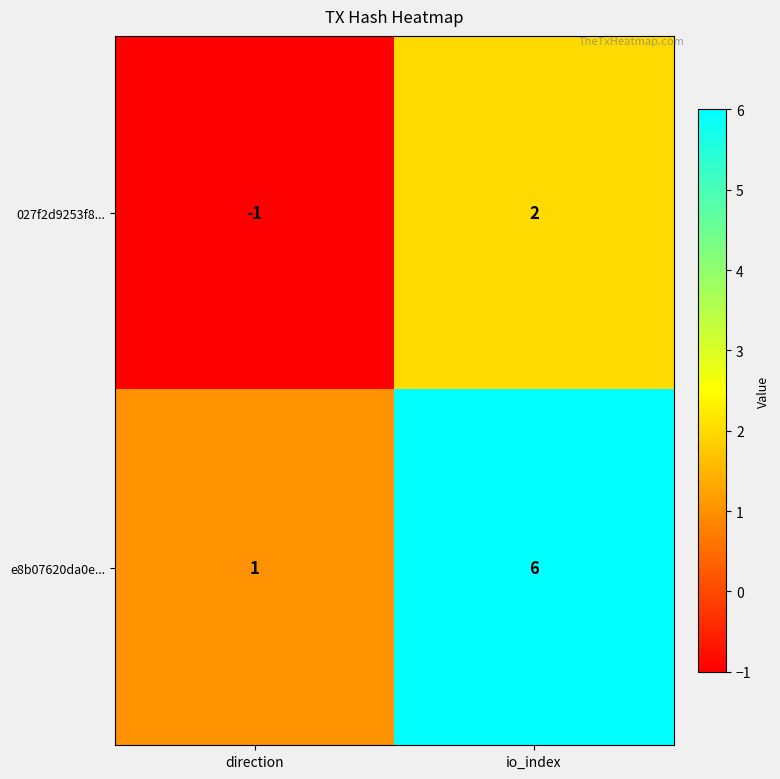

What is the sum of the e8b07620da0e... values at io_index and direction?

7